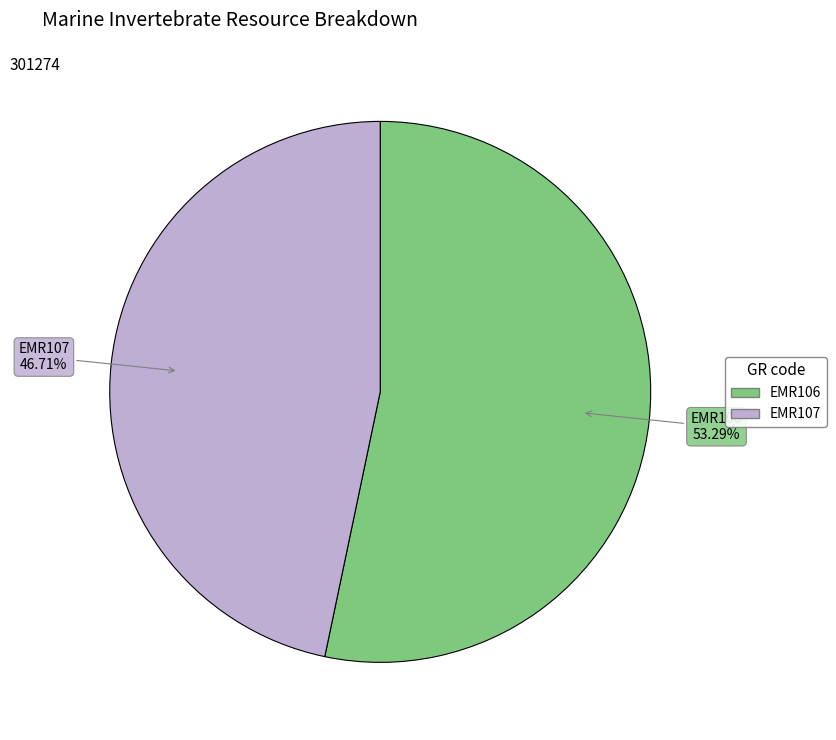

Is EMR106 the majority of the pie?

Yes